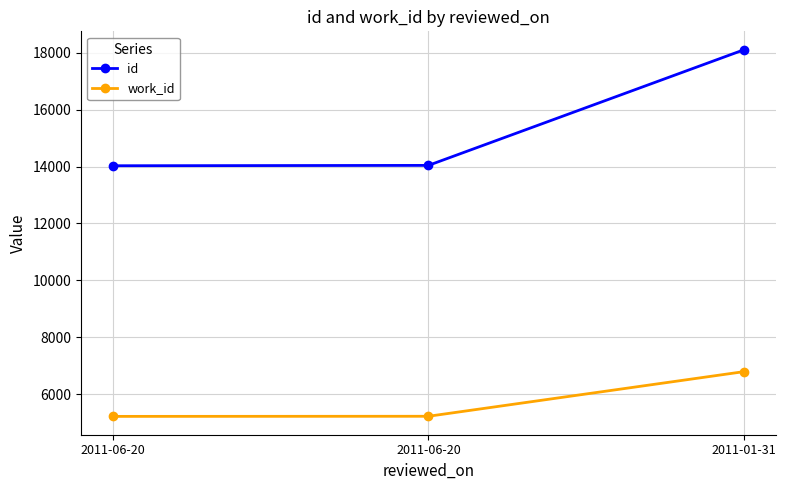

What are all the series names shown in the legend?

id, work_id